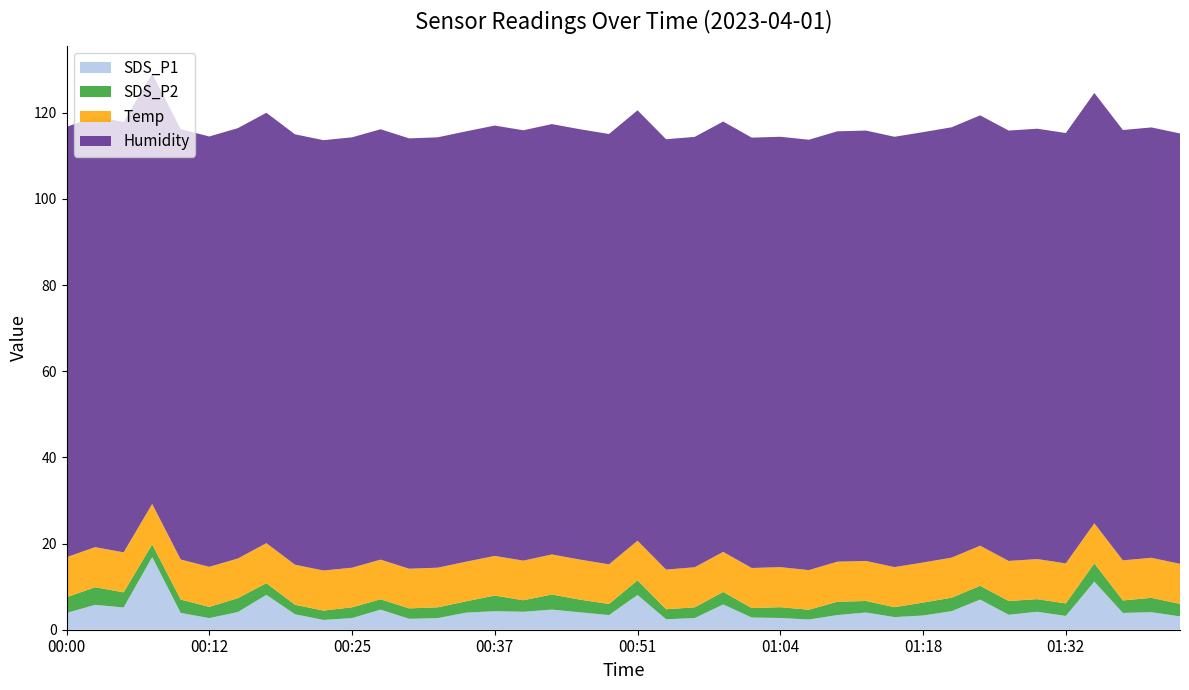

Reading right to left, list all the values displayed in this chart.

SDS_P1: 01:43=3.1	01:41=4.1	01:38=3.9	01:36=11.2	01:32=3.2	01:29=4.2	01:27=3.5	01:24=7.0	01:21=4.3	01:18=3.3	01:15=2.9	01:12=4.0	01:10=3.4	01:07=2.4	01:04=2.7	01:01=2.8	00:59=5.9	00:56=2.7	00:53=2.4	00:51=8.1	00:48=3.4	00:45=4.0	00:43=4.7	00:40=4.2	00:37=4.3	00:35=4.0	00:32=2.7	00:30=2.5	00:27=4.7	00:25=2.7	00:22=2.3	00:20=3.6	00:17=8.1	00:15=4.1	00:12=2.7	00:10=3.9	00:07=16.9	00:05=5.2	00:02=5.8	00:00=3.9
SDS_P2: 01:43=2.9	01:41=3.3	01:38=2.9	01:36=4.2	01:32=2.9	01:29=2.9	01:27=3.2	01:24=3.2	01:21=3.1	01:18=3.0	01:15=2.3	01:12=2.7	01:10=3.1	01:07=2.3	01:04=2.5	01:01=2.2	00:59=2.9	00:56=2.5	00:53=2.3	00:51=3.4	00:48=2.6	00:45=2.9	00:43=3.5	00:40=2.7	00:37=3.6	00:35=2.6	00:32=2.5	00:30=2.4	00:27=2.4	00:25=2.5	00:22=2.2	00:20=2.2	00:17=2.7	00:15=3.2	00:12=2.6	00:10=3.1	00:07=2.9	00:05=3.5	00:02=4.1	00:00=3.6
Temp: 01:43=9.3	01:41=9.3	01:38=9.3	01:36=9.3	01:32=9.3	01:29=9.3	01:27=9.3	01:24=9.3	01:21=9.3	01:18=9.3	01:15=9.3	01:12=9.3	01:10=9.3	01:07=9.2	01:04=9.3	01:01=9.3	00:59=9.3	00:56=9.3	00:53=9.2	00:51=9.2	00:48=9.2	00:45=9.3	00:43=9.3	00:40=9.2	00:37=9.2	00:35=9.2	00:32=9.2	00:30=9.2	00:27=9.2	00:25=9.2	00:22=9.3	00:20=9.3	00:17=9.3	00:15=9.2	00:12=9.3	00:10=9.3	00:07=9.4	00:05=9.3	00:02=9.3	00:00=9.3
Humidity: 01:43=99.9	01:41=99.9	01:38=99.9	01:36=99.9	01:32=99.9	01:29=99.9	01:27=99.9	01:24=99.9	01:21=99.9	01:18=99.9	01:15=99.9	01:12=99.9	01:10=99.9	01:07=99.9	01:04=99.9	01:01=99.9	00:59=99.9	00:56=99.9	00:53=99.9	00:51=99.9	00:48=99.9	00:45=99.9	00:43=99.9	00:40=99.9	00:37=99.9	00:35=99.9	00:32=99.9	00:30=99.9	00:27=99.9	00:25=99.9	00:22=99.9	00:20=99.9	00:17=99.9	00:15=99.9	00:12=99.9	00:10=99.9	00:07=99.9	00:05=99.9	00:02=99.9	00:00=99.9